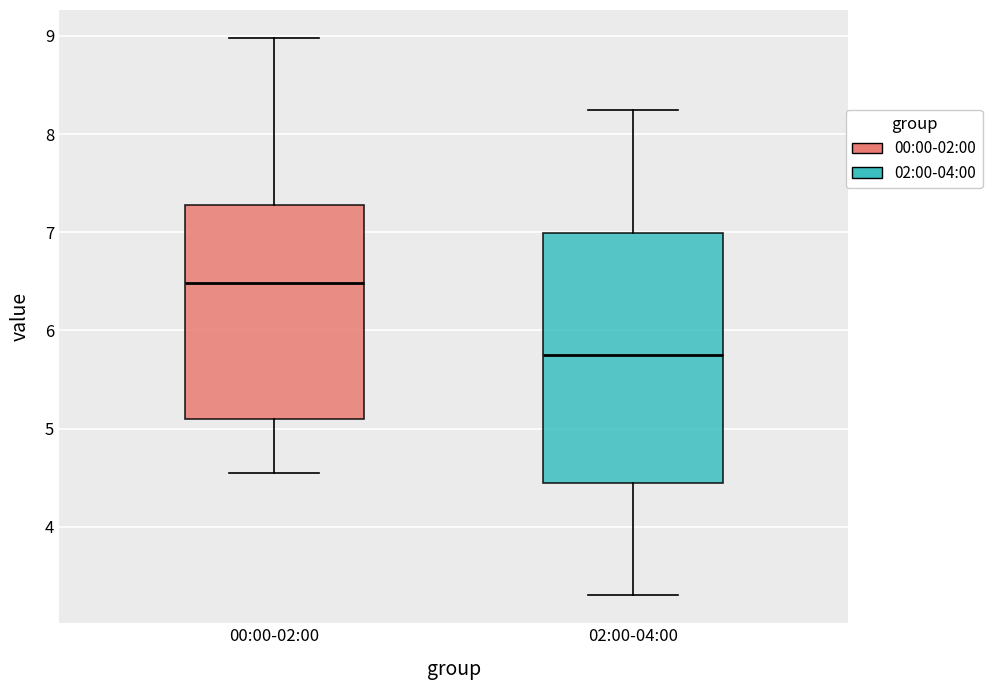

Which box has the highest median line?

00:00-02:00